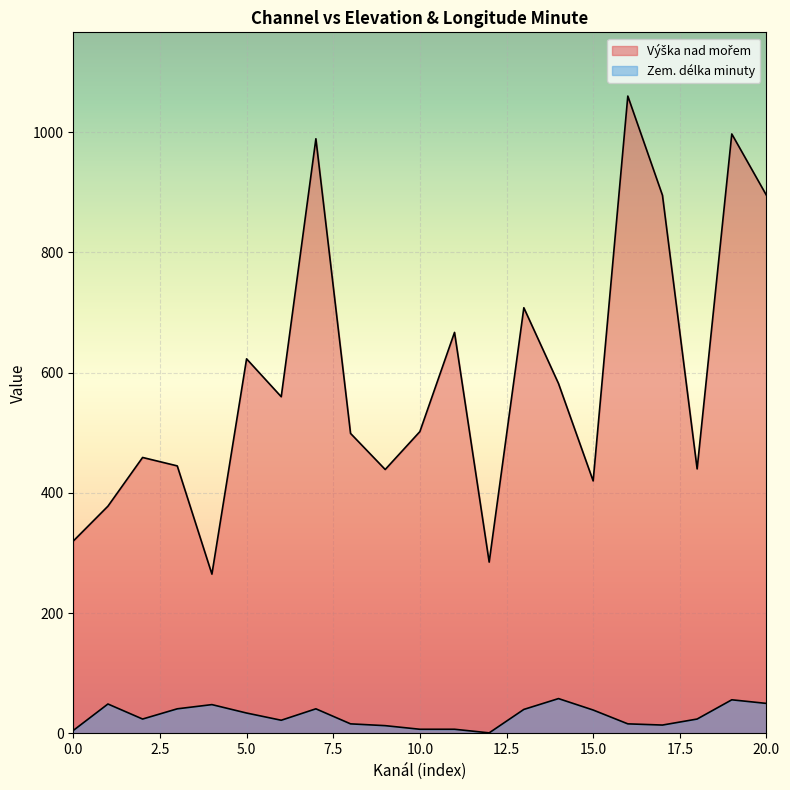

What is the average value of the Zem. délka minuty series?

29